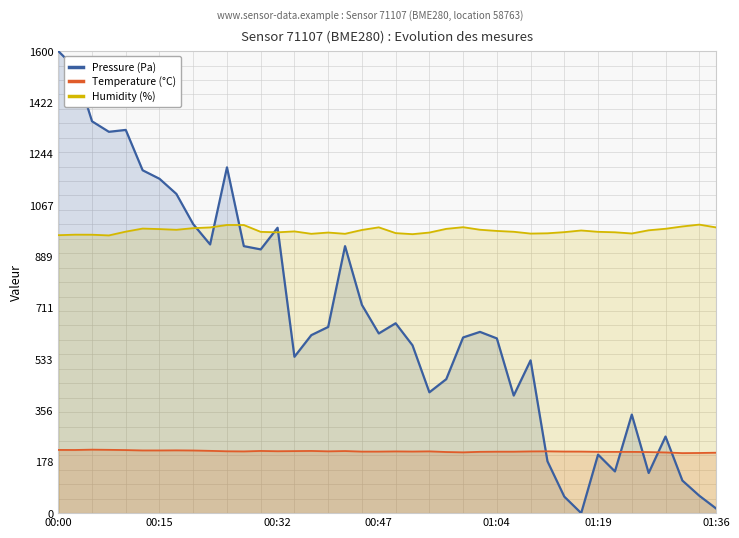

True or false: Humidity (%) and Temperature (°C) cross at least once.

False